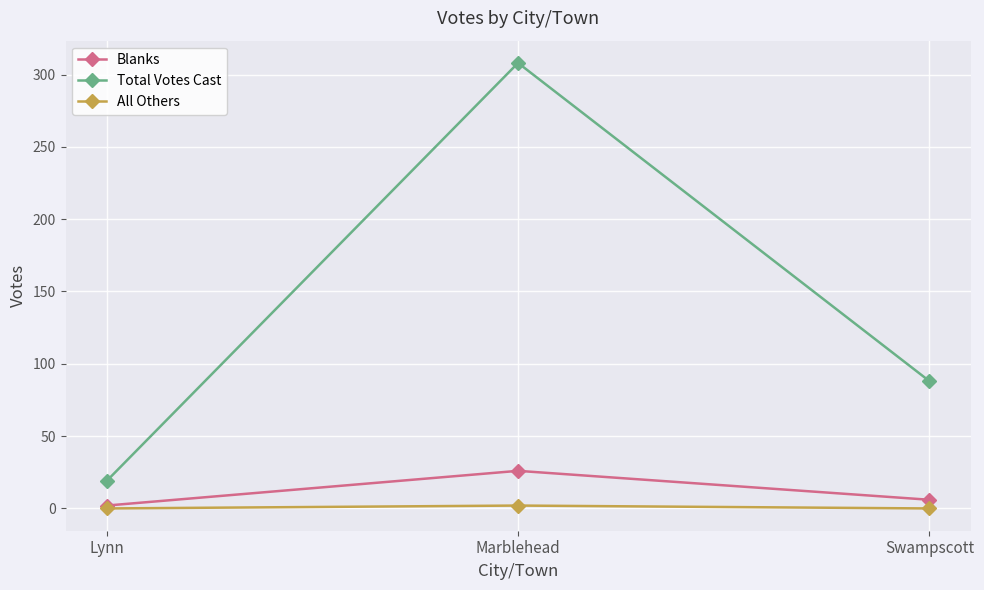

Where is Blanks nearest to the value 14?

Swampscott